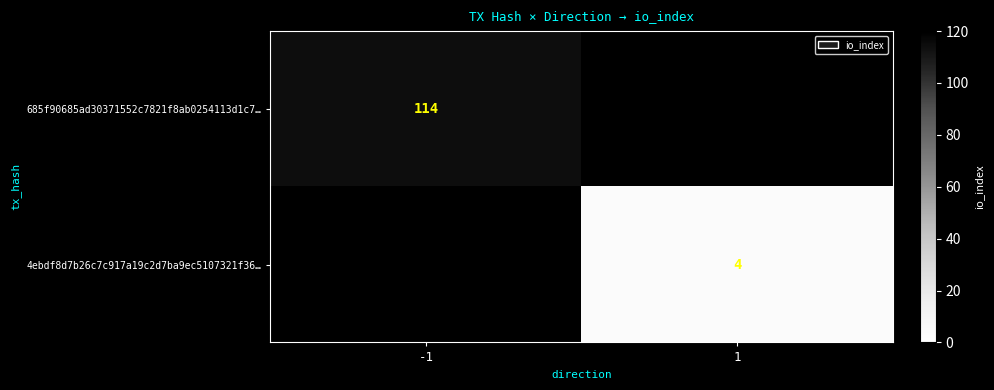

The 4ebdf8d7b26c7c917a19c2d7ba9ec5107321f36… series shows 4 at 1. True or false?

True